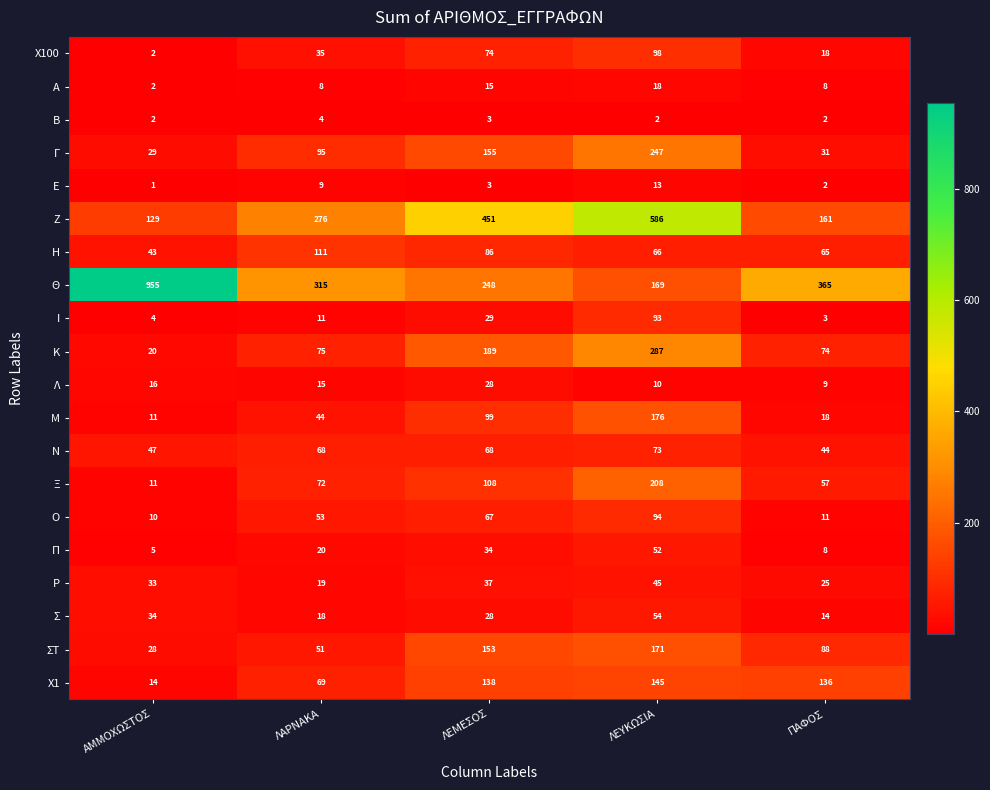

The value of Χ1 at ΠΑΦΟΣ is 136. True or false?

True